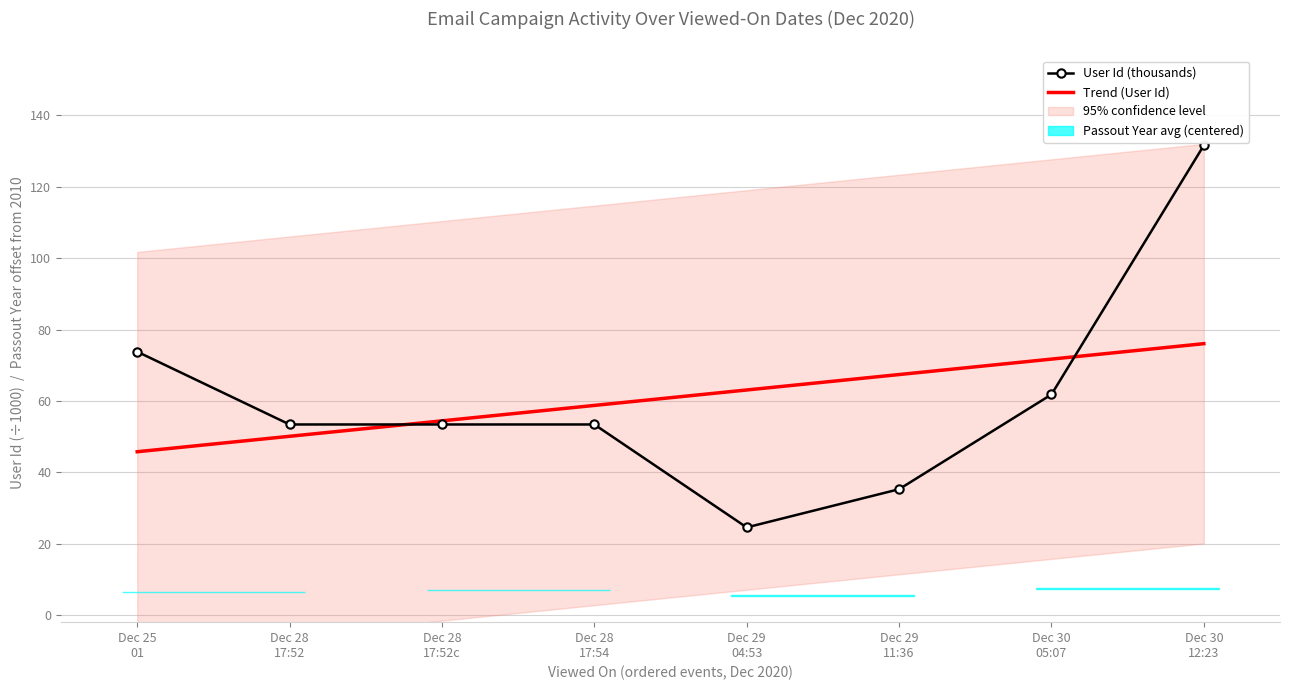

Reading right to left, transcribe all the data shown in this chart.

User Id (thousands): Dec 30
12:23=131.6	Dec 30
05:07=61.8	Dec 29
11:36=35.3	Dec 29
04:53=24.6	Dec 28
17:54=53.4	Dec 28
17:52c=53.4	Dec 28
17:52=53.4	Dec 25
01=73.8
Trend (User Id): Dec 30
12:23=76.0	Dec 30
05:07=71.7	Dec 29
11:36=67.4	Dec 29
04:53=63.1	Dec 28
17:54=58.7	Dec 28
17:52c=54.4	Dec 28
17:52=50.1	Dec 25
01=45.8